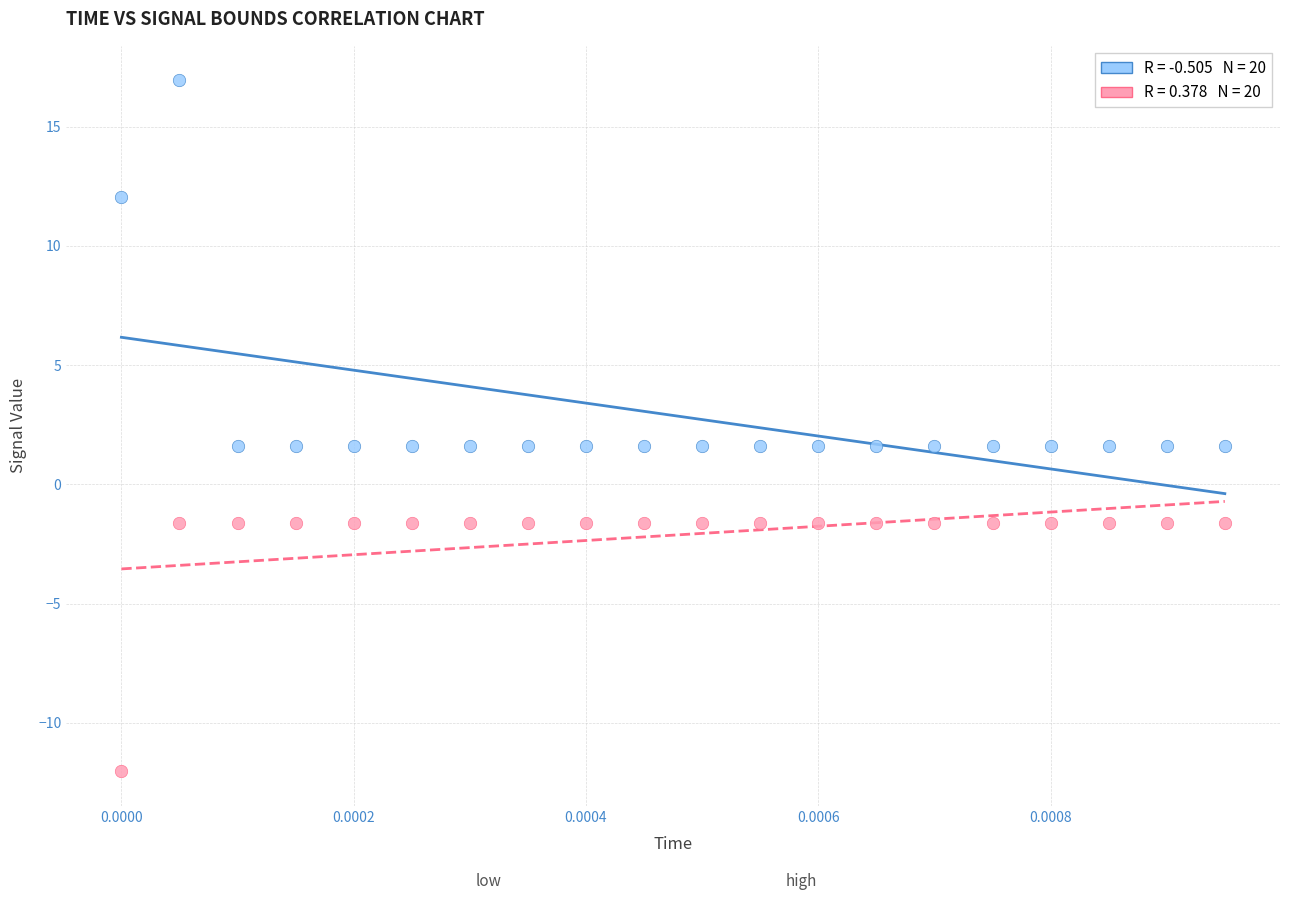

Across all data points, what is the range of Y values (max minus min)?

29.0